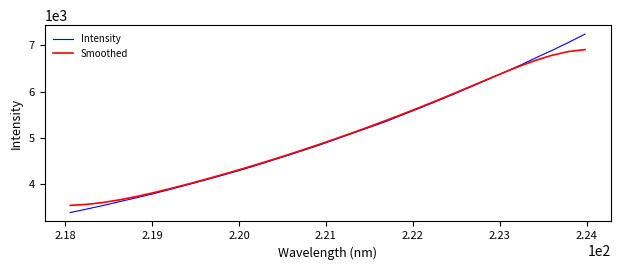

What is the lowest value of the Smoothed series?

3547.3